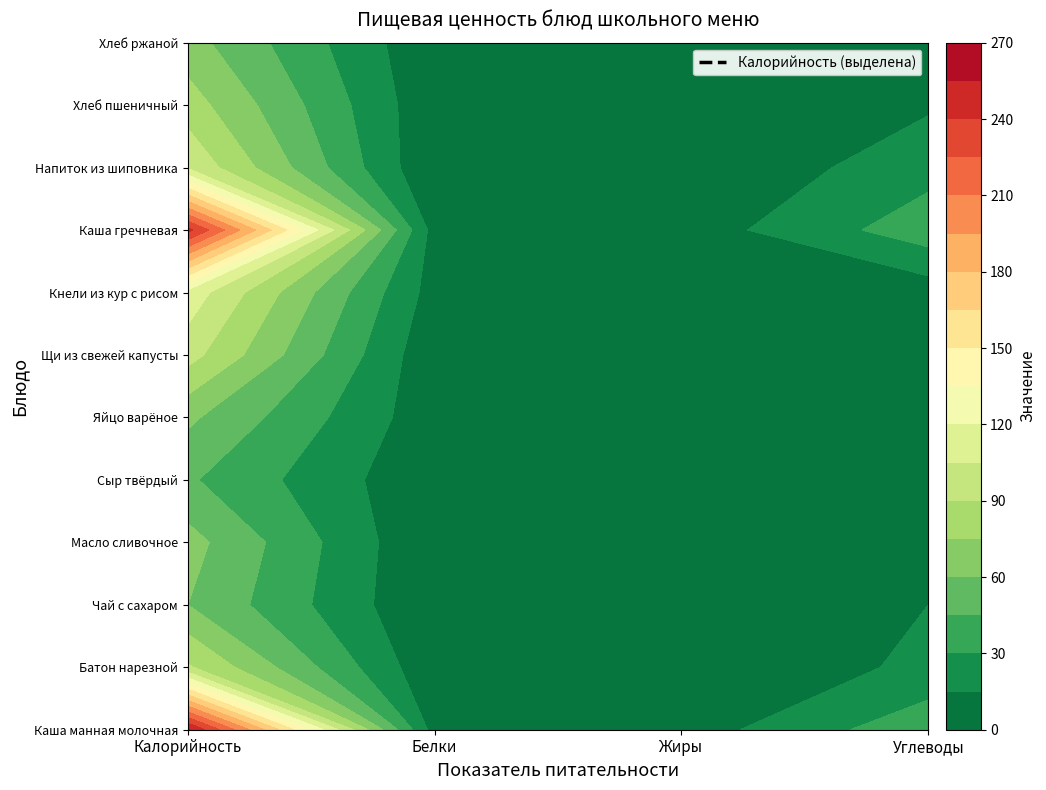

Where is Сыр твёрдый nearest to the value 23?

Жиры